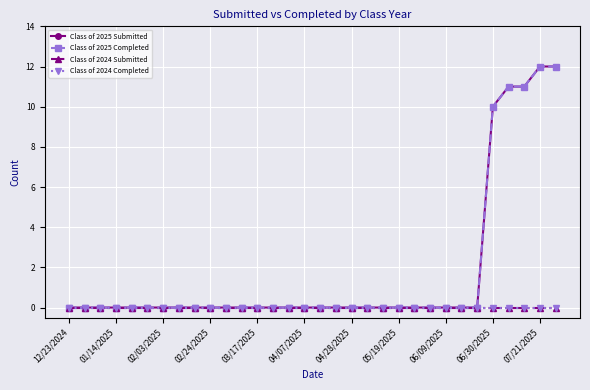

Is this an area chart (filled region under the line)?

No